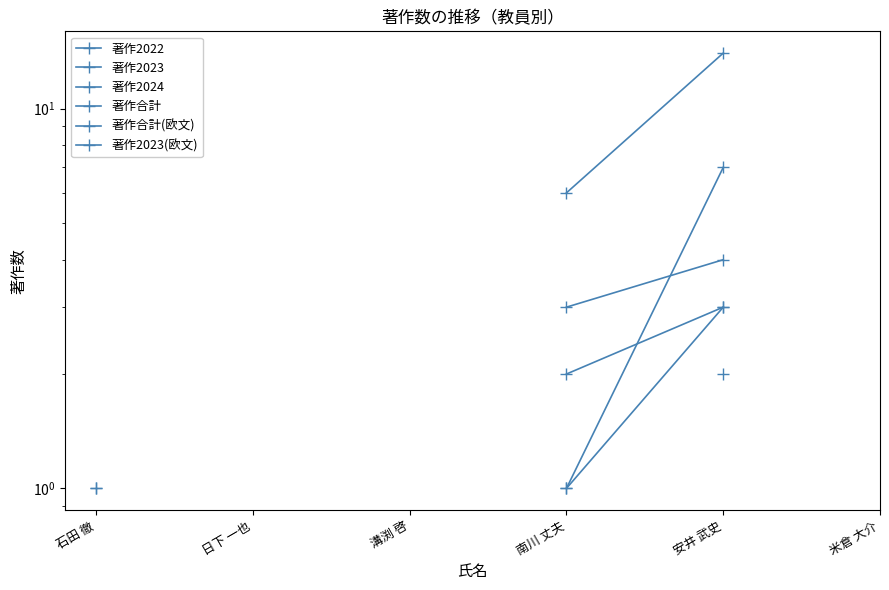

What value does the 著作2022 series have at 南川 丈夫?

3.0